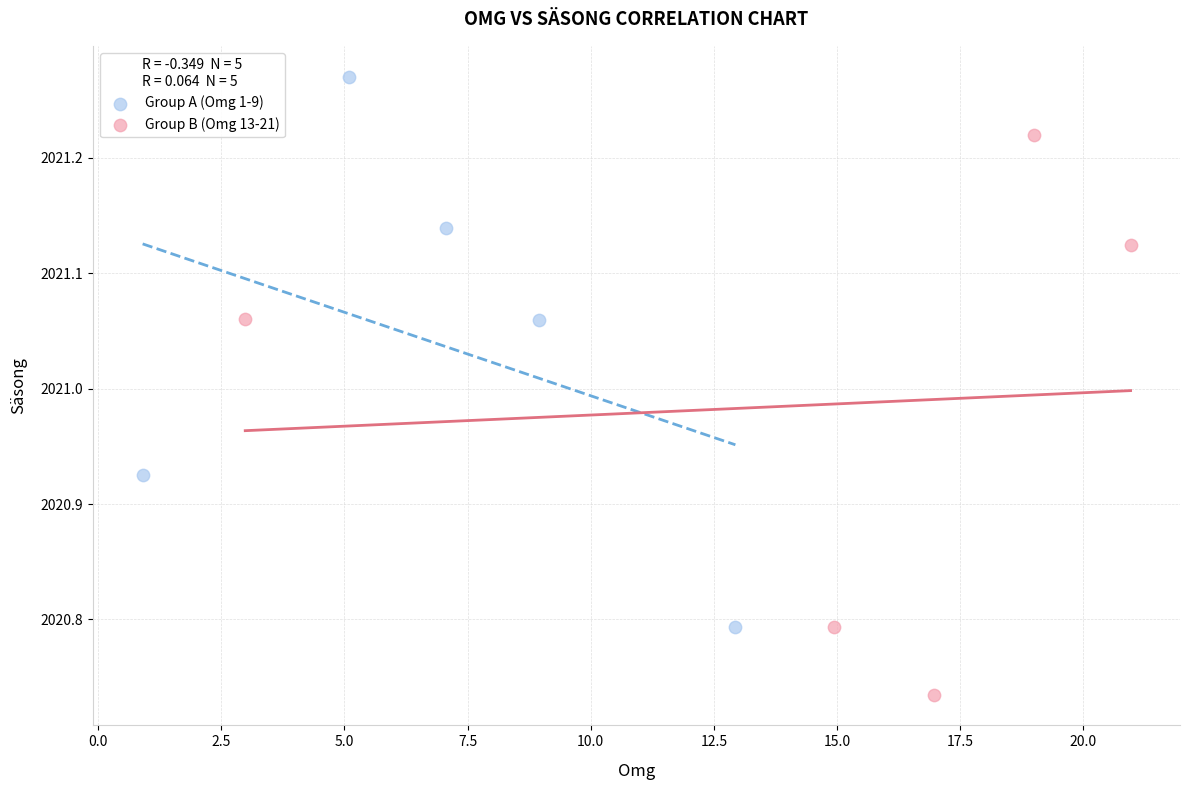

Which series reaches the minimum Y coordinate?

Group B (Omg 13-21)